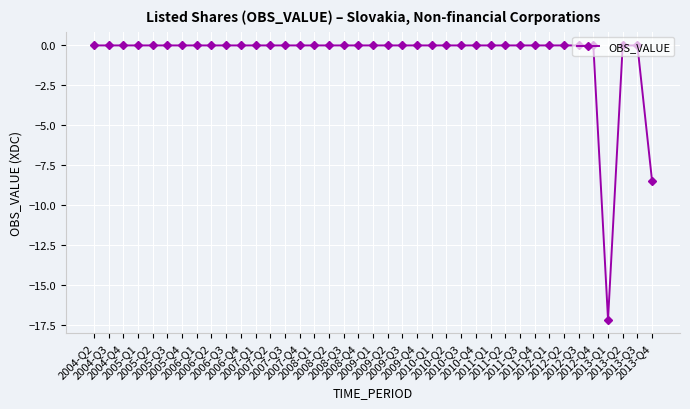

The value at 2009-Q2 is -0.0. True or false?

True